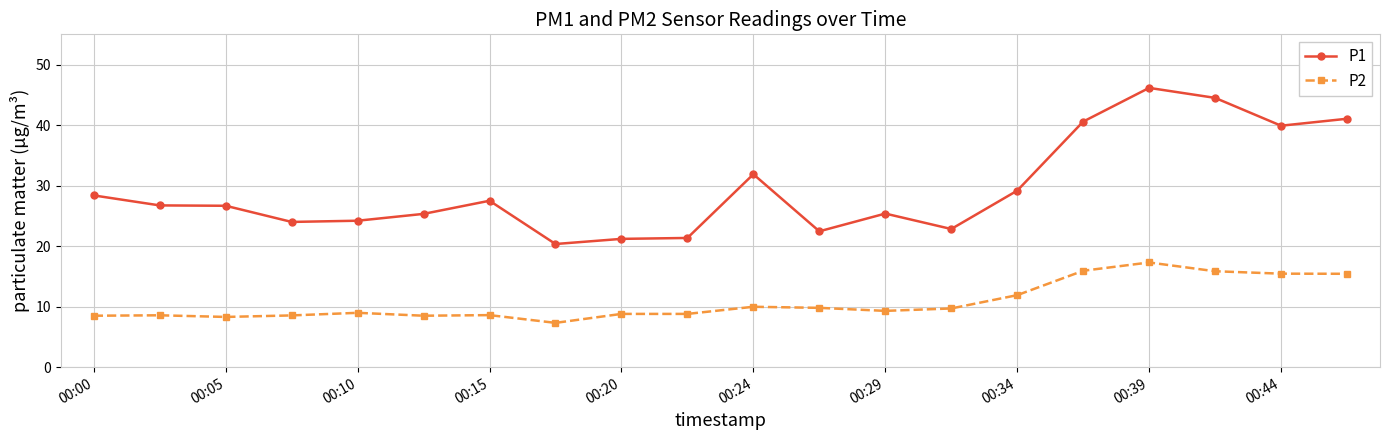

What is the value of the P2 point at the 16th from the left?

15.9